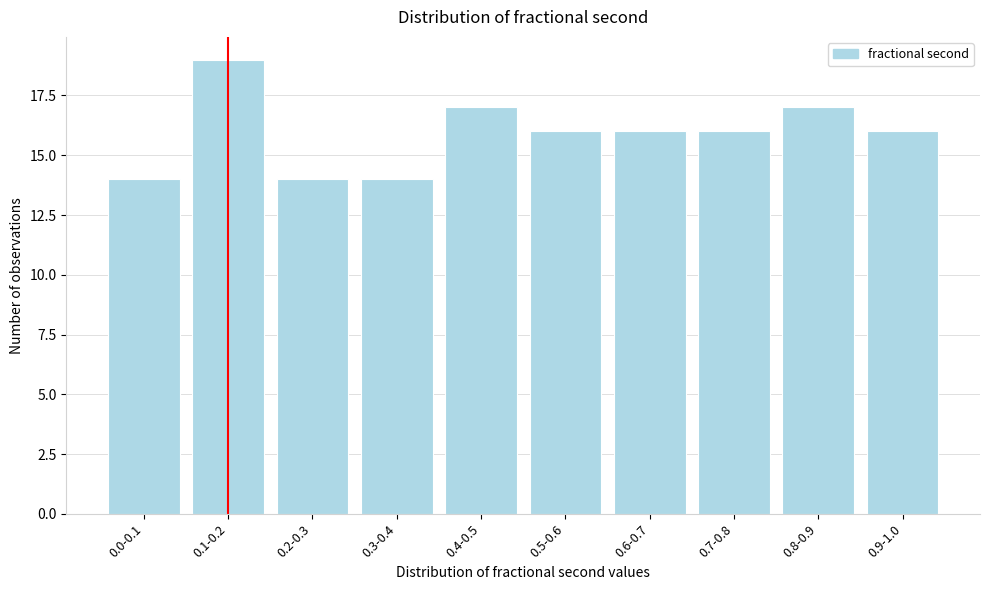

Reading left to right, what are all the values shown in this chart?

0.0-0.1=14	0.1-0.2=19	0.2-0.3=14	0.3-0.4=14	0.4-0.5=17	0.5-0.6=16	0.6-0.7=16	0.7-0.8=16	0.8-0.9=17	0.9-1.0=16